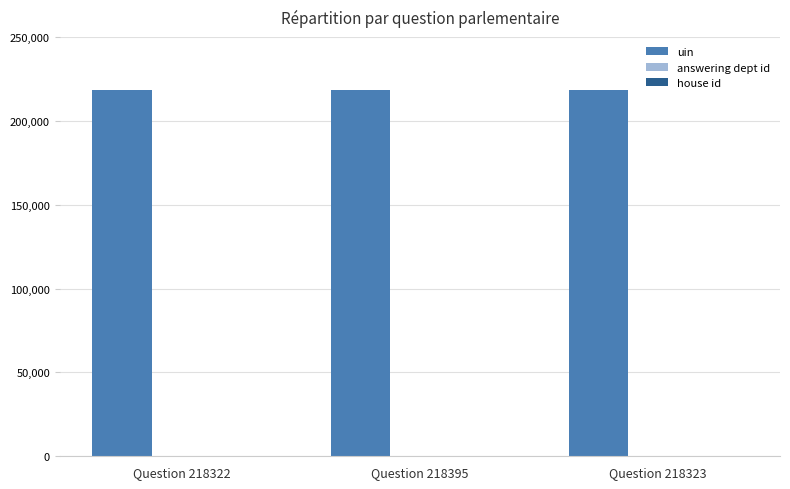

The value of uin at Question 218322 is 218322. True or false?

True